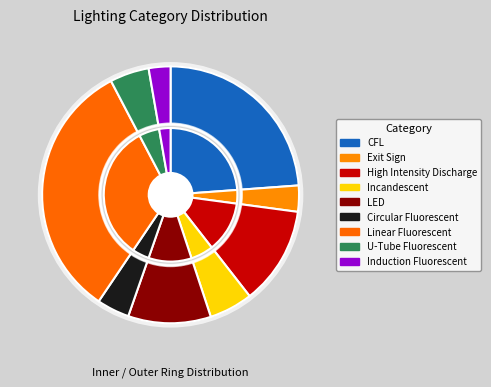

Does CFL account for over 50% of the chart?

No